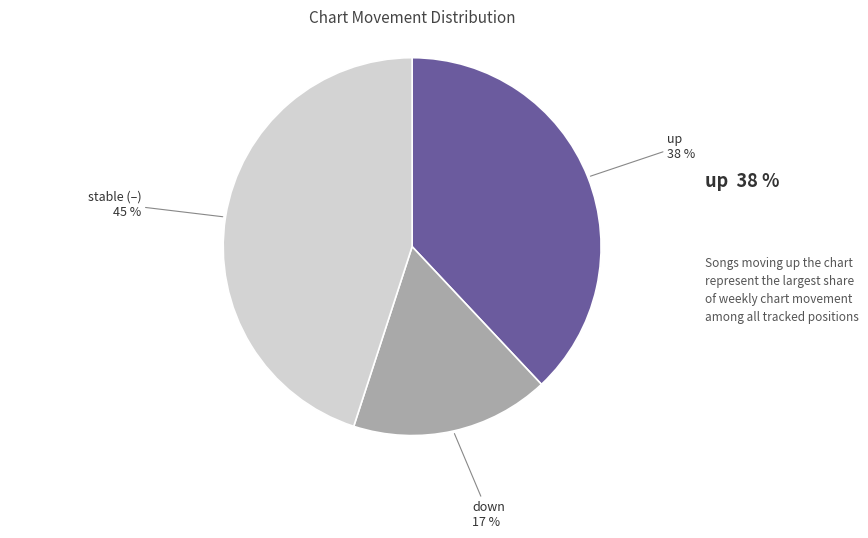

Rank the categories by value from lowest to highest.

down, up, stable (–)